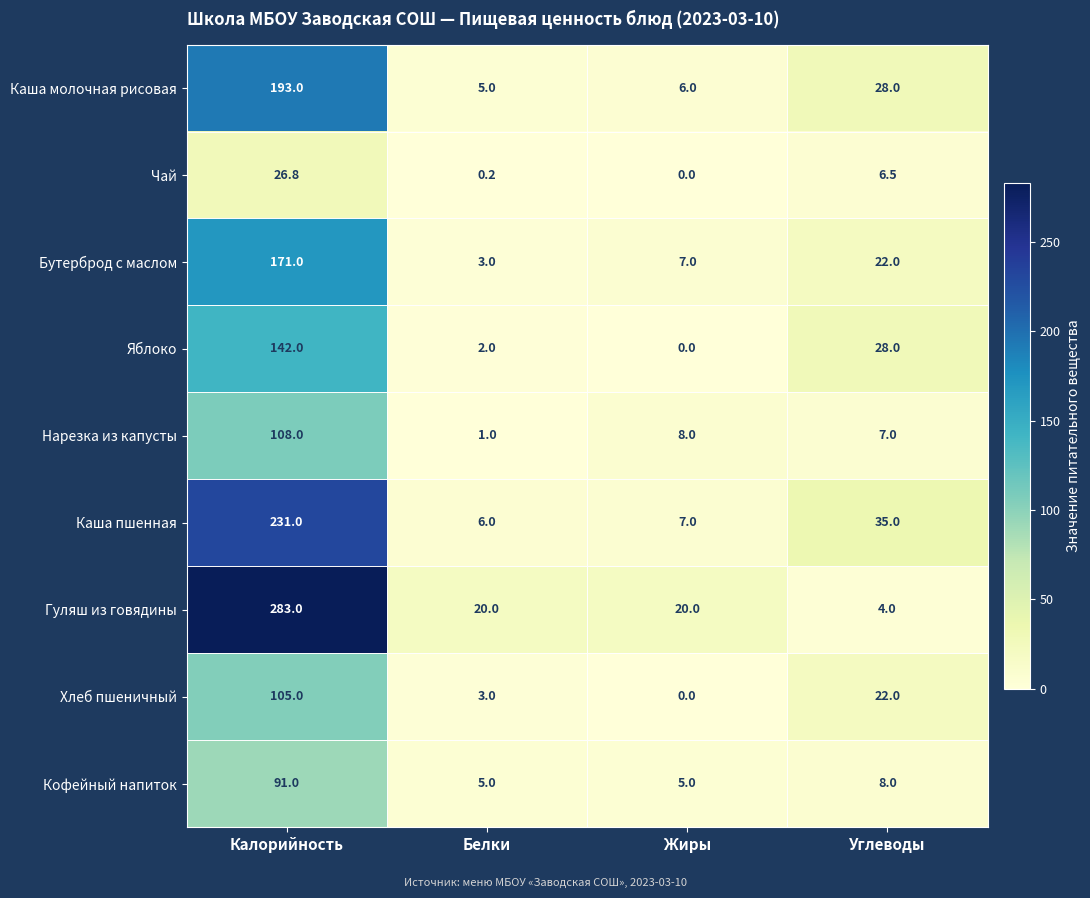

What is the total value across all series at Жиры?

53.0